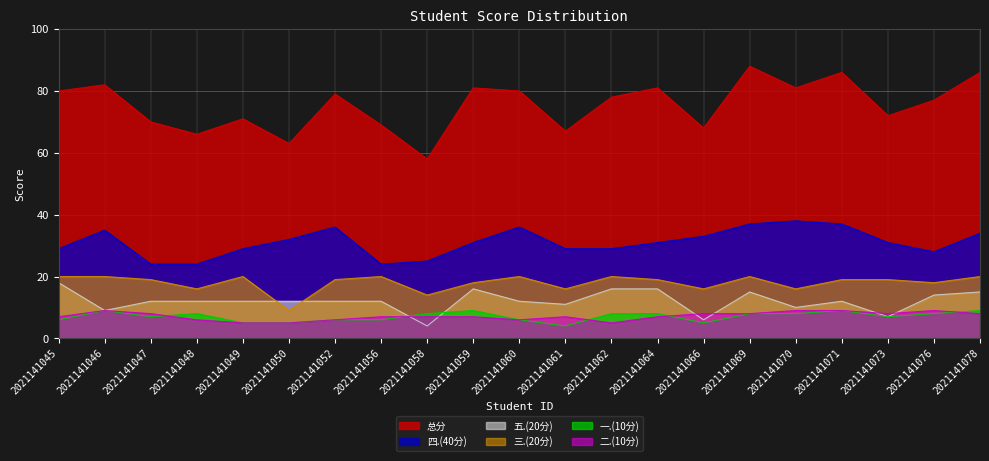

Which series has the widest spread of values?

总分